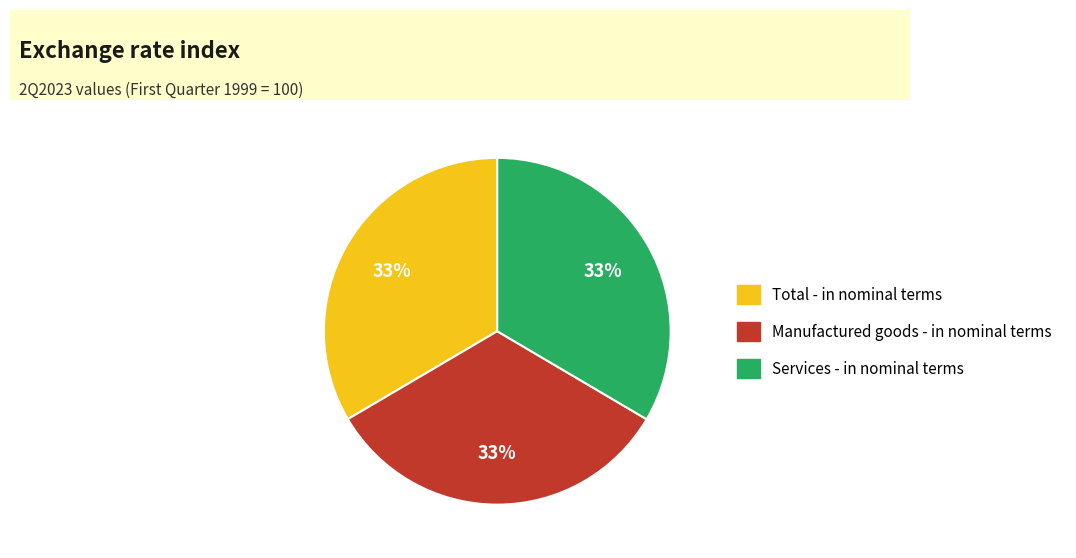

To the nearest percent, what percentage of the pie is Services - in nominal terms?

33%